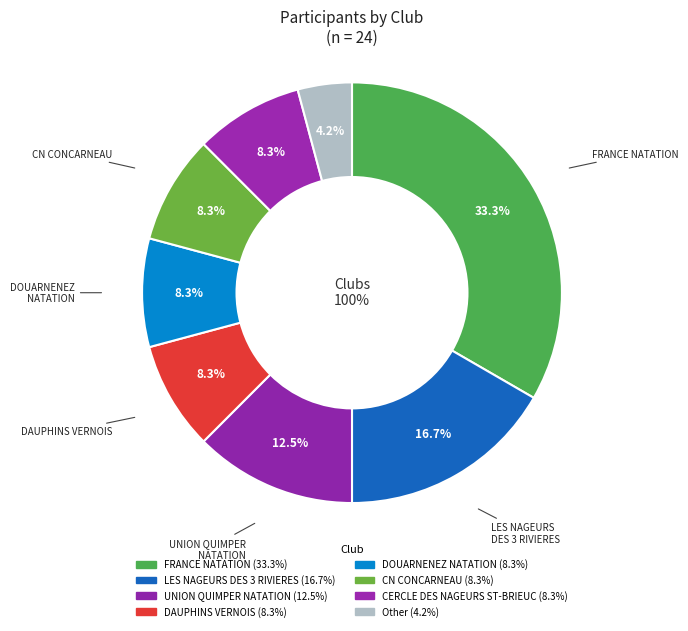

To the nearest percent, what is the combined percentage of CN CONCARNEAU and LES NAGEURS DES 3 RIVIERES?

25%